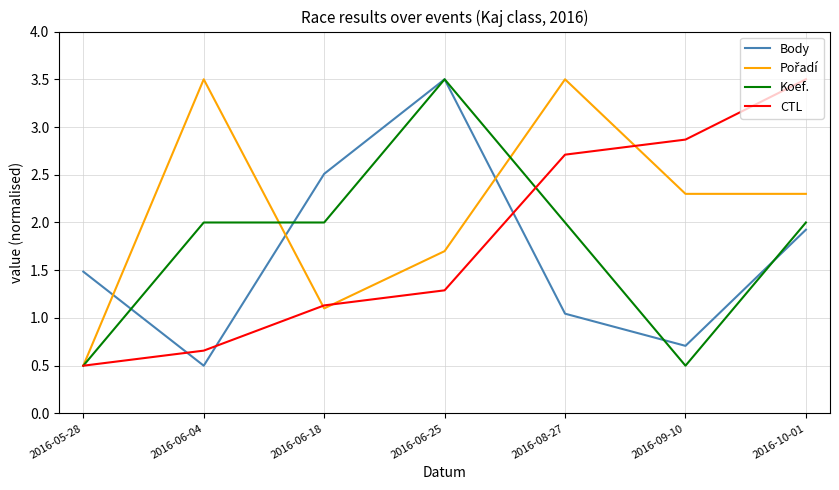

Count the number of categories in the chart.

7